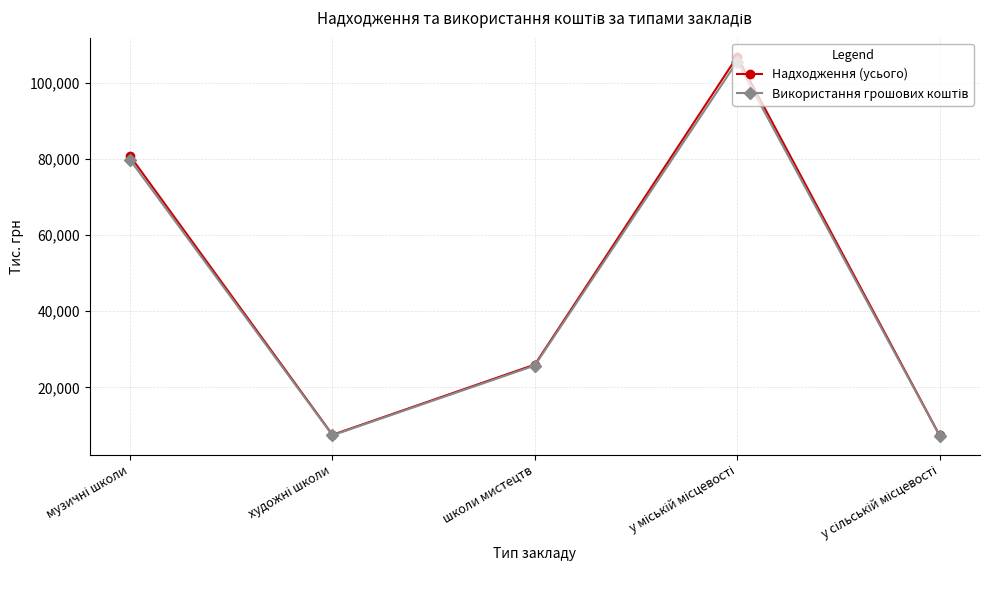

In Надходження (усього), how many points are higher than both neighbors (excluding endpoints)?

1